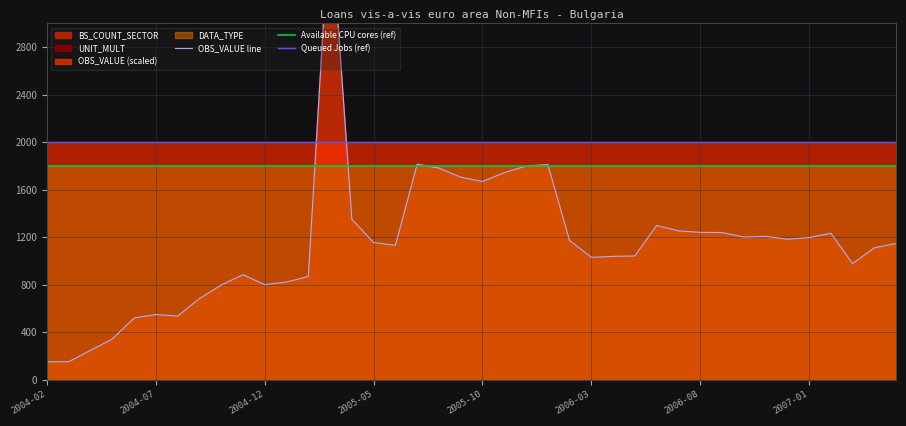

Where is Available CPU cores (ref) nearest to the value 1800?

2004-02